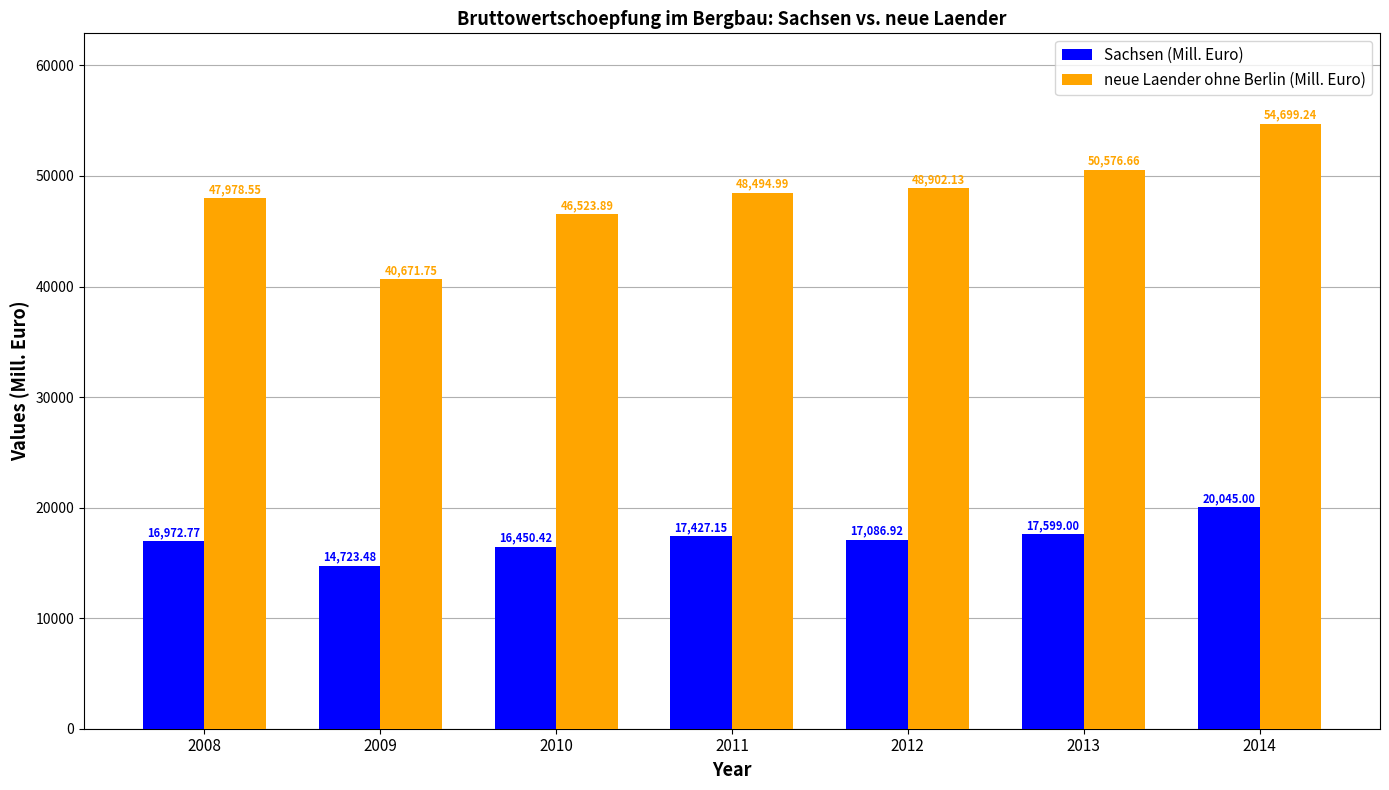

What is the spread (max minus min) of values at 2010?

30073.5